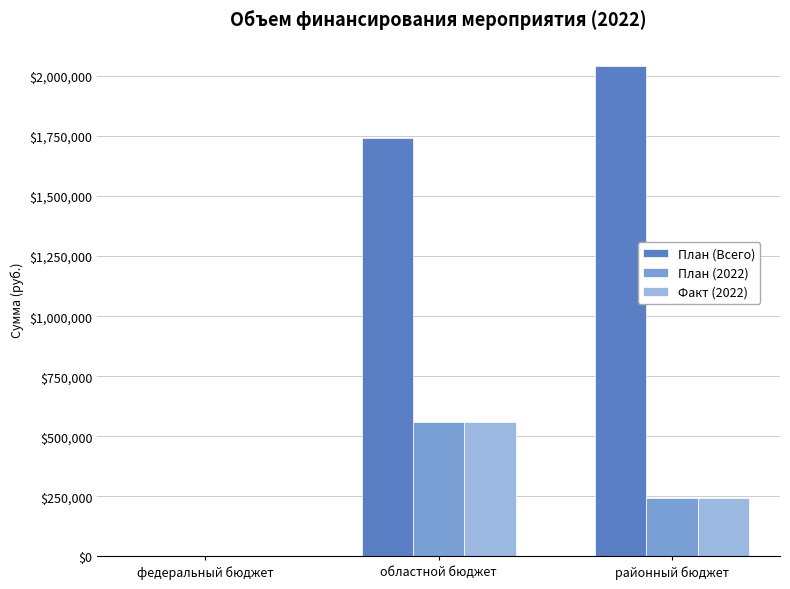

What is the total value across all series at областной бюджет?

2859437.6